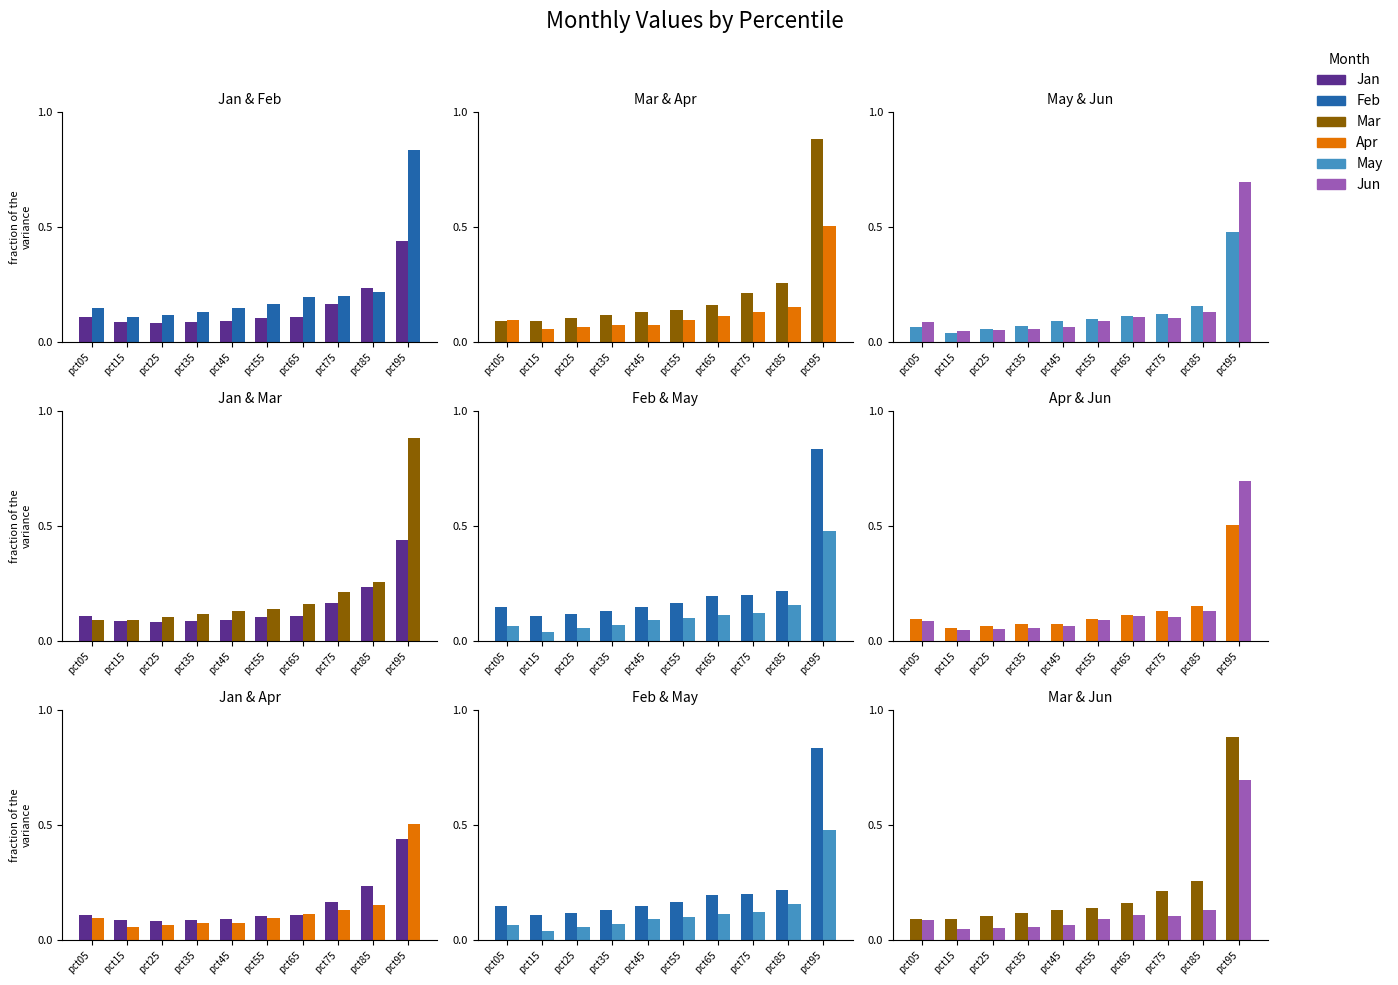

What is the sum of all May values?

1.3